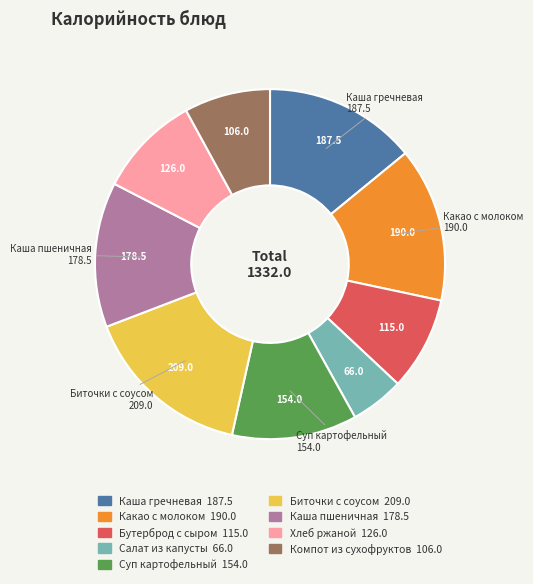

Is there any slice that represents more than half of the pie?

No